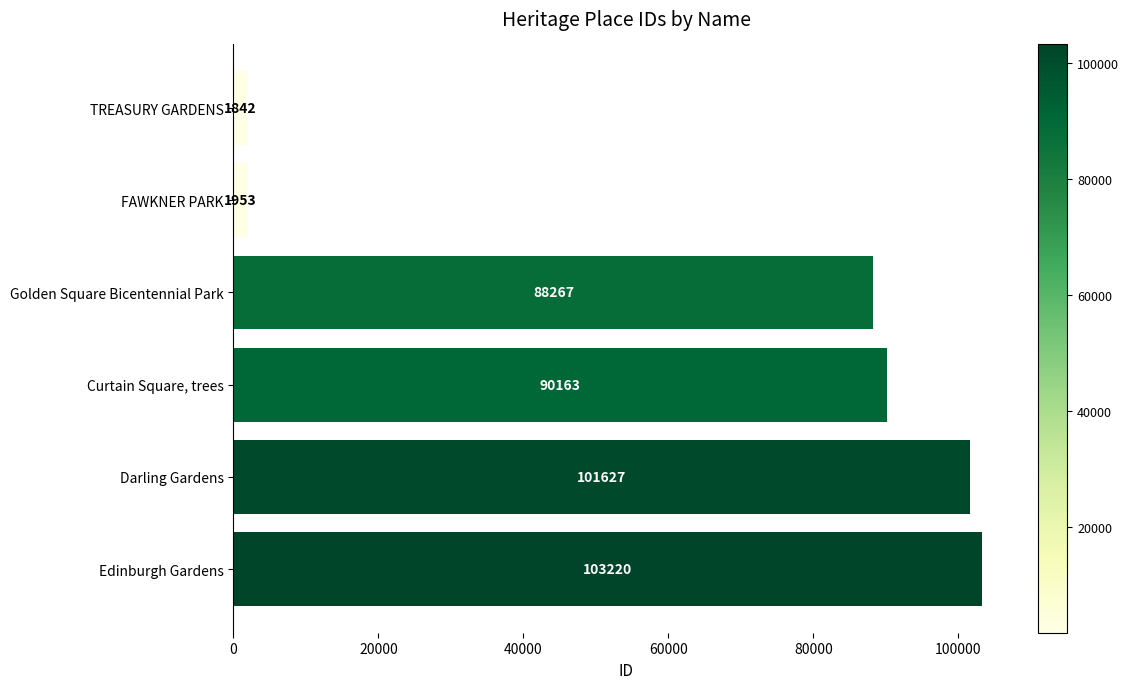

Reading top to bottom, what are all the values shown in this chart?

TREASURY GARDENS=1842	FAWKNER PARK=1953	Golden Square Bicentennial Park=88267	Curtain Square, trees=90163	Darling Gardens=101627	Edinburgh Gardens=103220